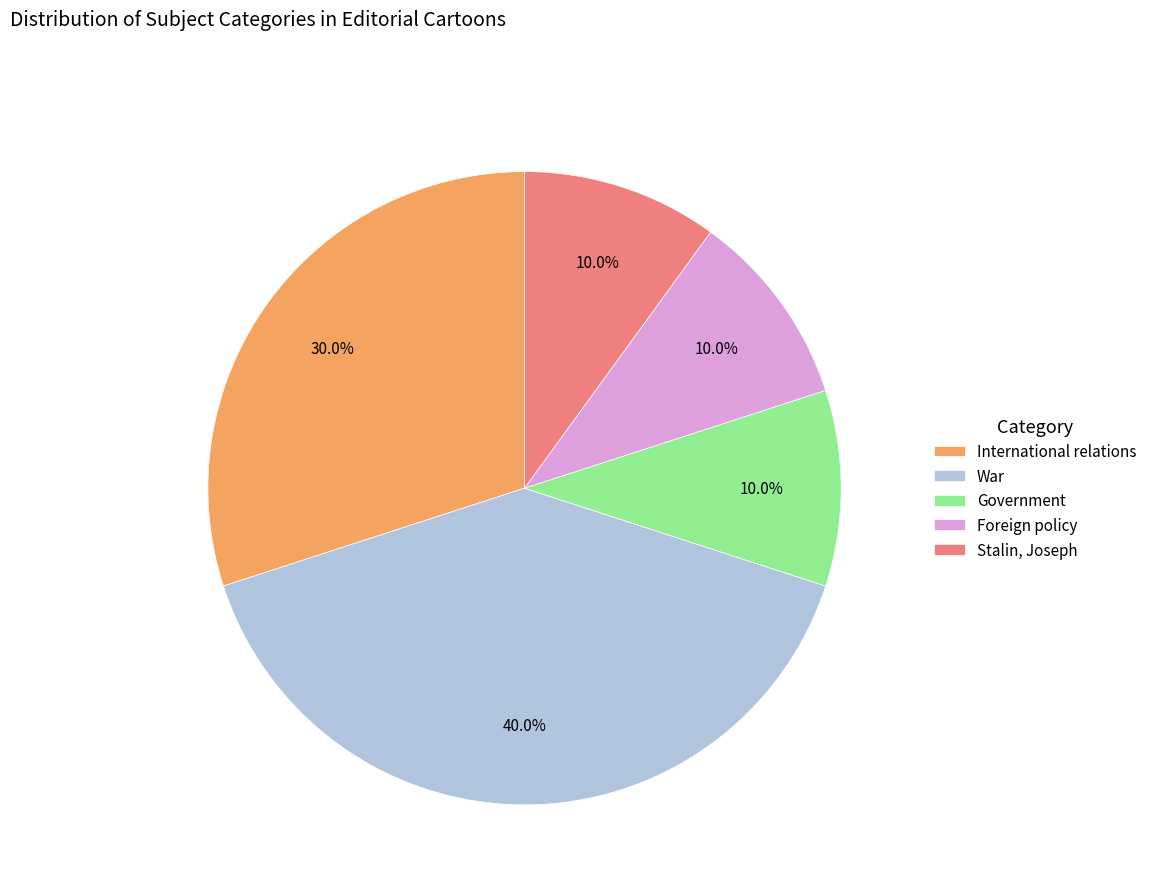

Is there a majority slice in this chart?

No